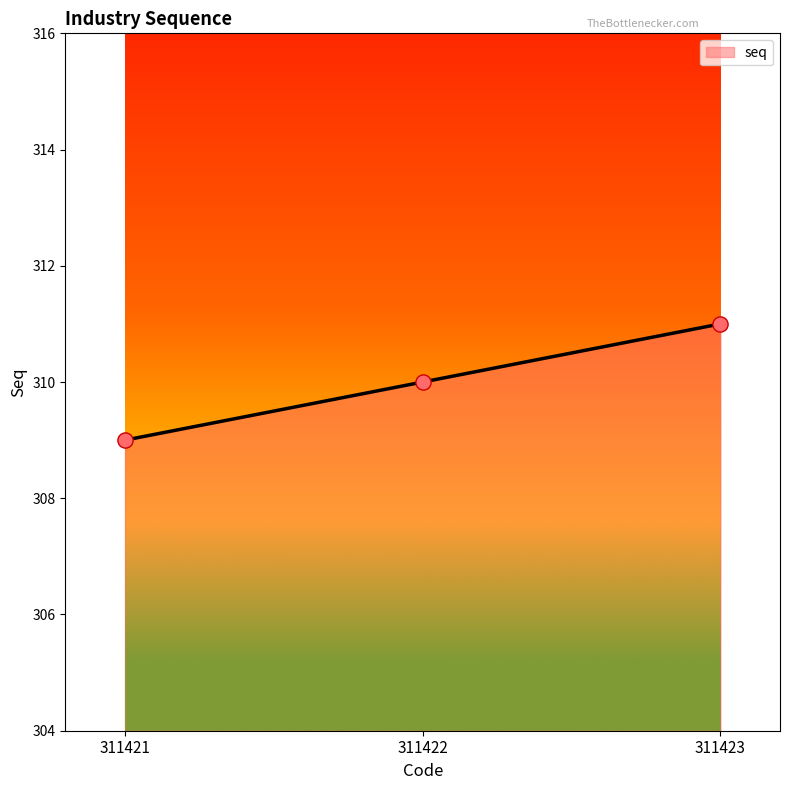

Approximately how many times larger is the value at 311421 compared to 311423?

1.0